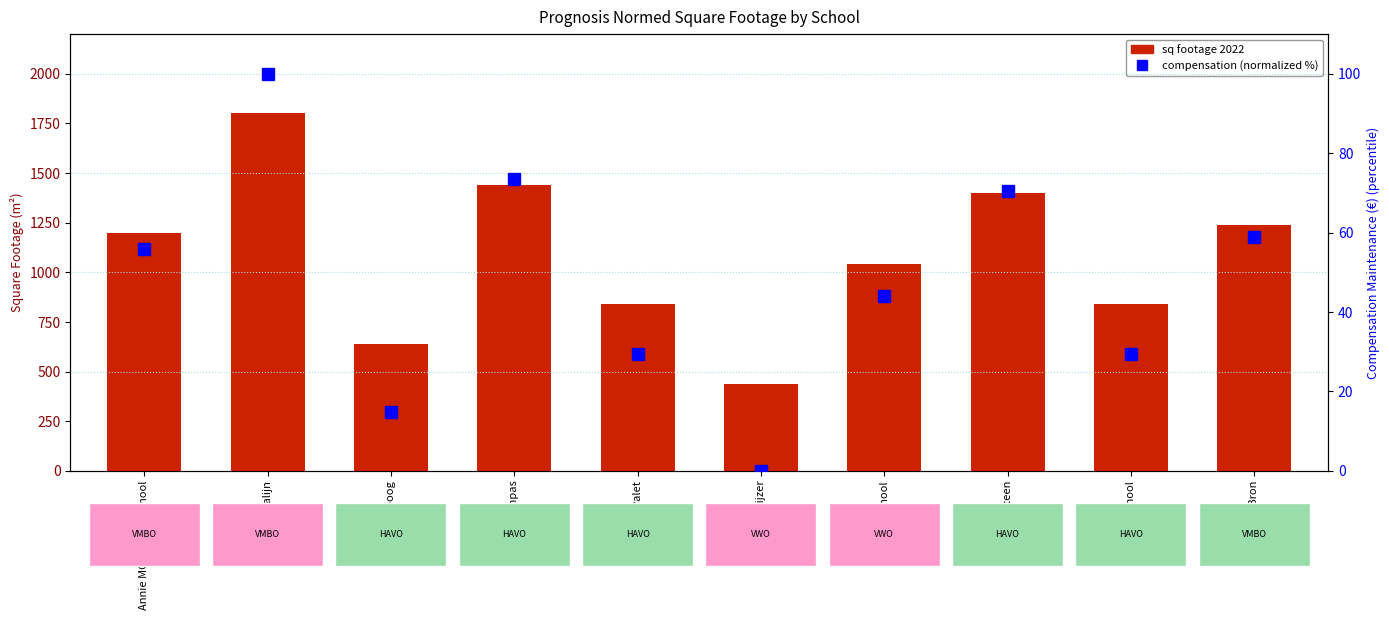

At De Wegwijzer, list the series in order from smallest to largest.

compensation (normalized), sq footage 2022